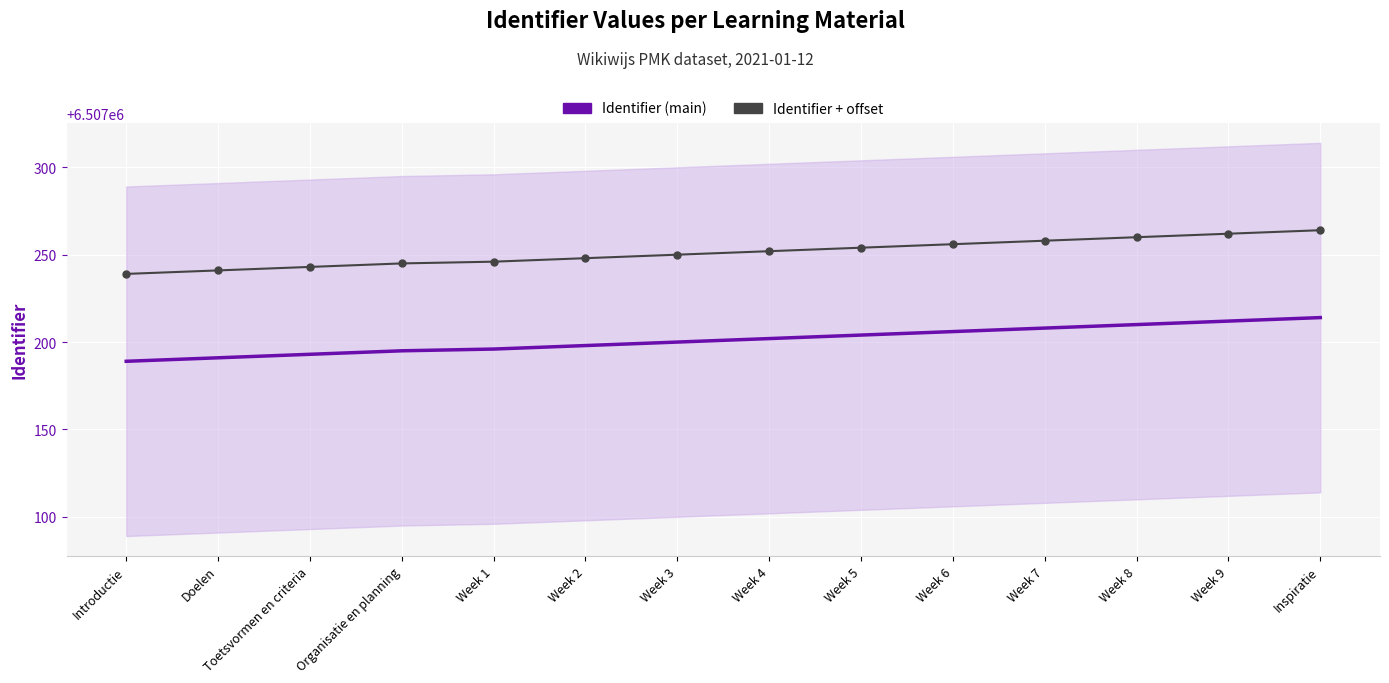

Read the Identifier (main) value at Week 5, to the nearest 5.

6507205